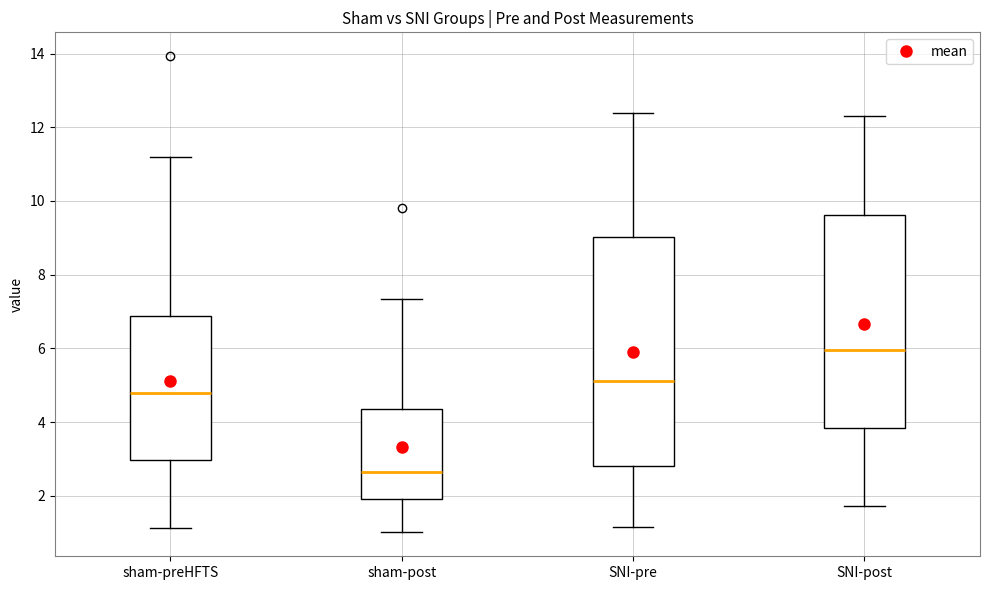

Reading left to right, transcribe this box plot: for each box, give where its median line is, the range the box spans, and where its two whiskers end, as read against the y-axis. The values are not printed on the chart, so give them approximately, as read against the axis.

sham-preHFTS: median 4.8, box 3.0 to 6.8, whiskers 1.2 to 11.2
sham-post: median 2.6, box 1.8 to 4.4, whiskers 1.0 to 7.4
SNI-pre: median 5.2, box 2.8 to 9.0, whiskers 1.2 to 12.4
SNI-post: median 6.0, box 3.8 to 9.6, whiskers 1.8 to 12.4